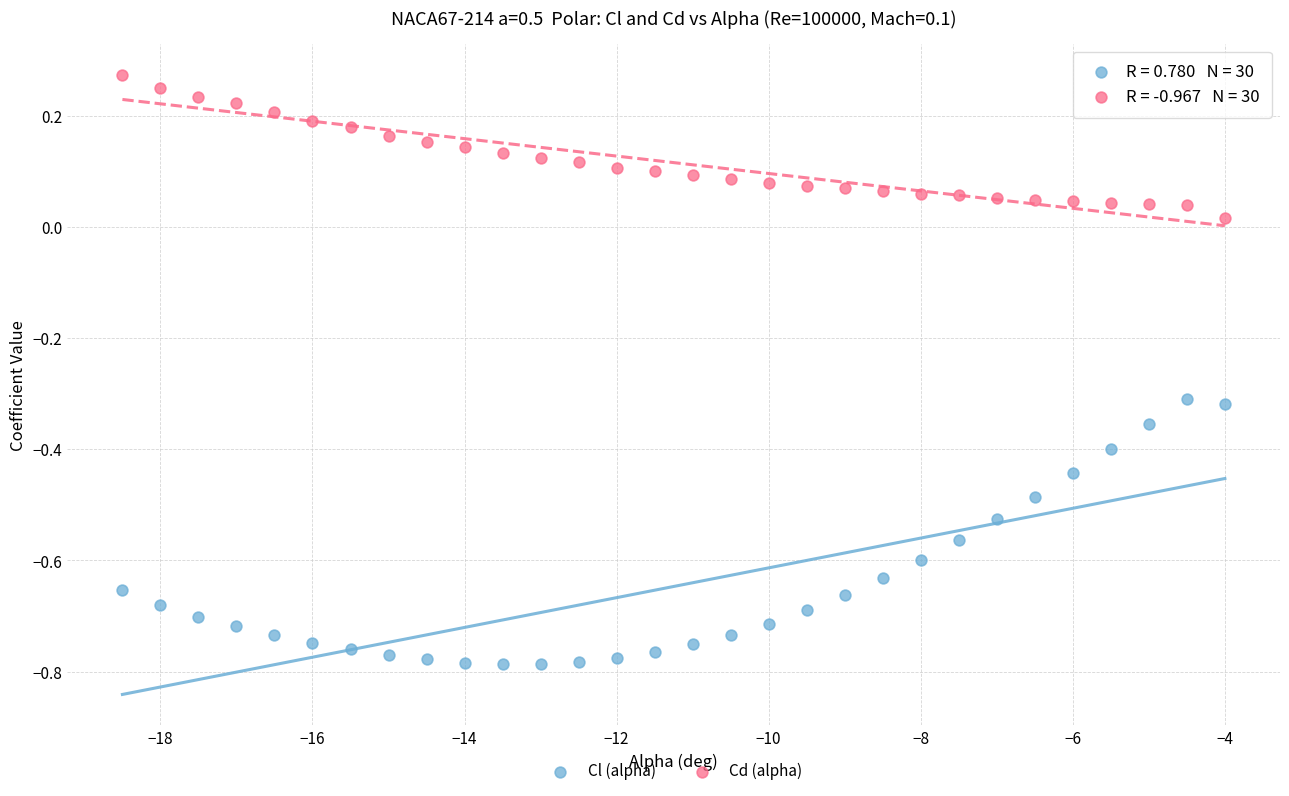

What are all the series names shown in the legend?

Cl (alpha), Cd (alpha)